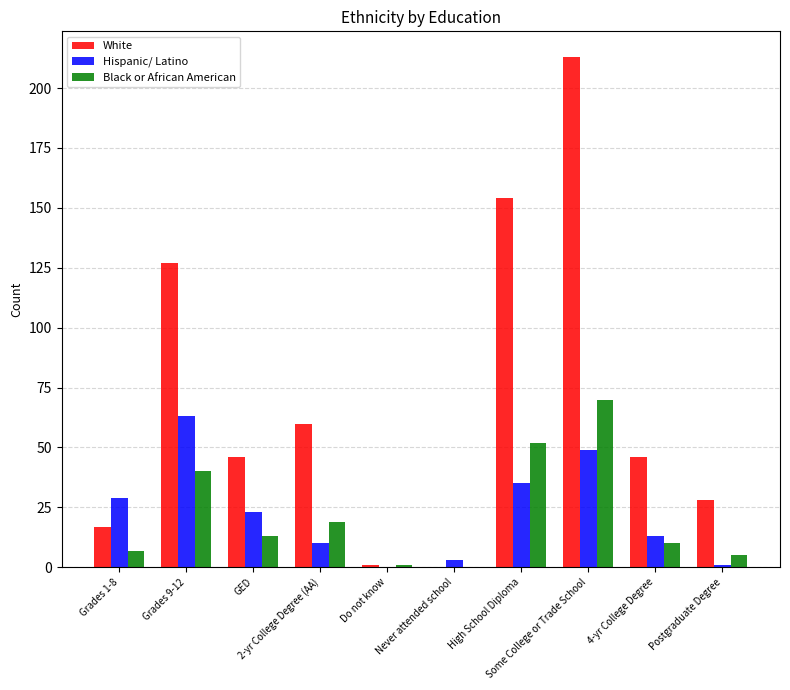

What are all the series names shown in the legend?

White, Hispanic/ Latino, Black or African American